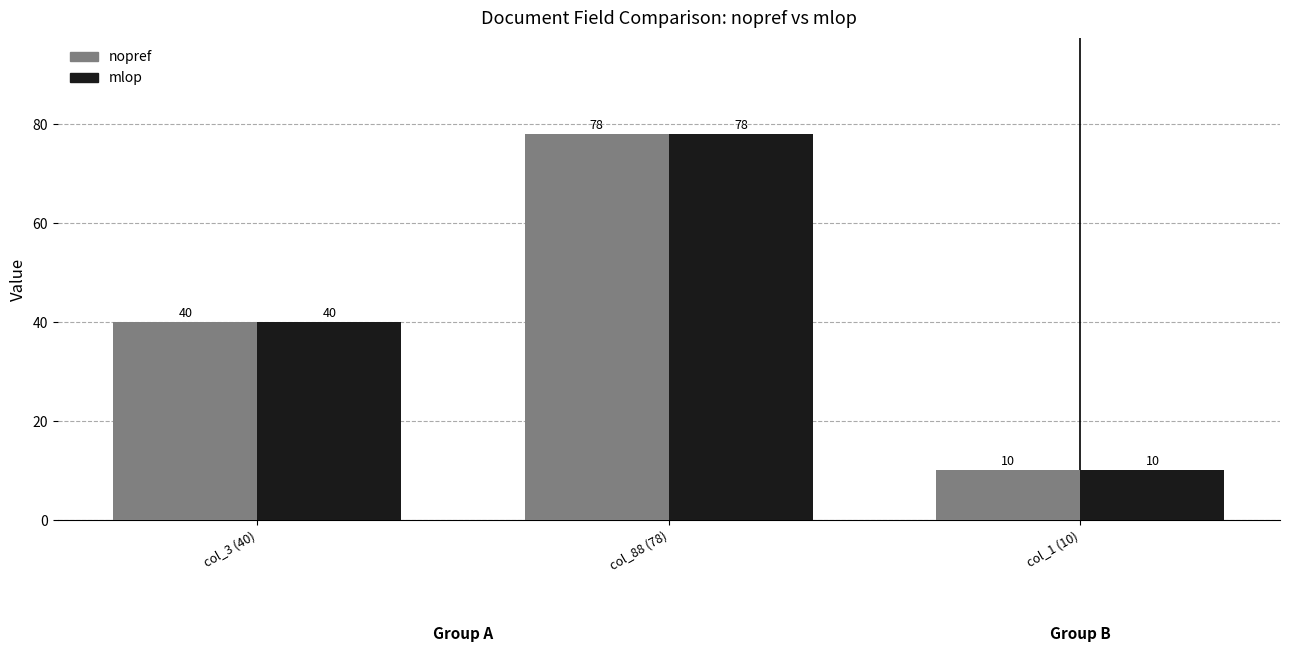

Is the value of nopref at col_1 (10) greater than the value of mlop at col_3 (40)?

No